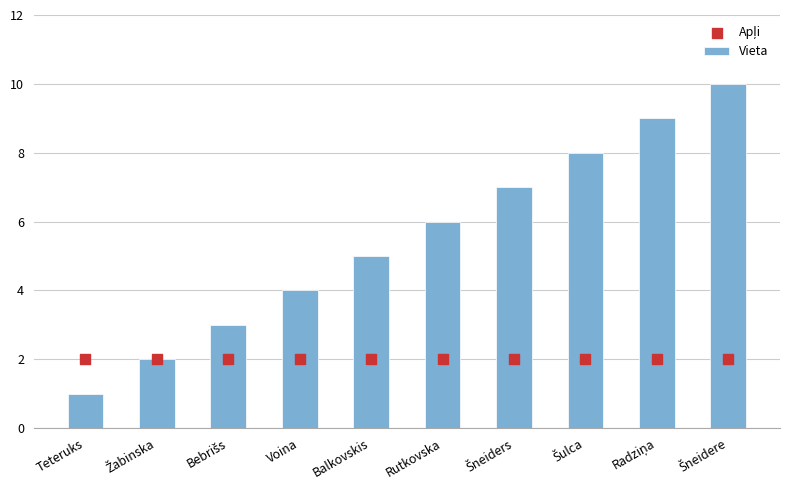

What is the total value across all series at Balkovskis?

7